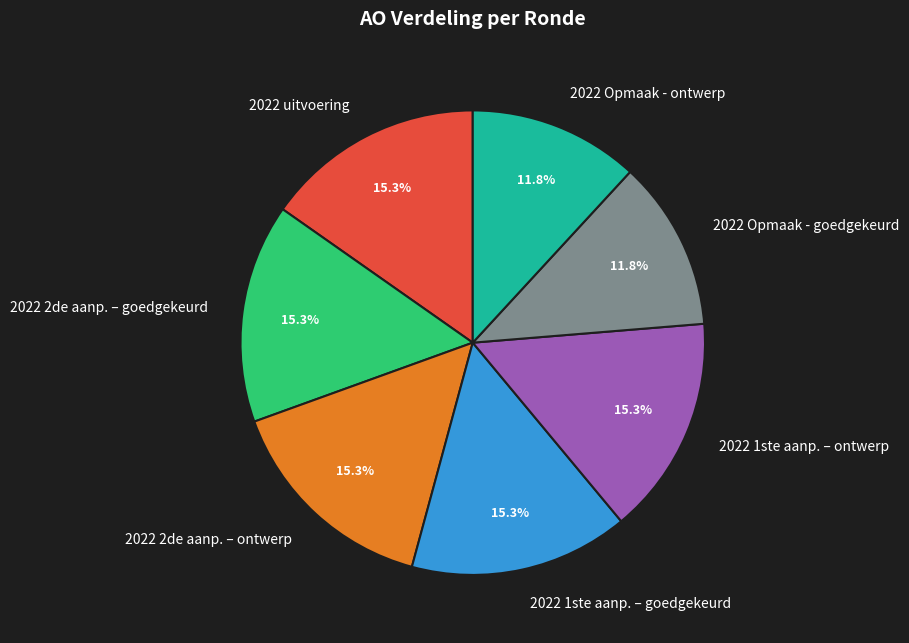

Is there any slice that represents more than half of the pie?

No